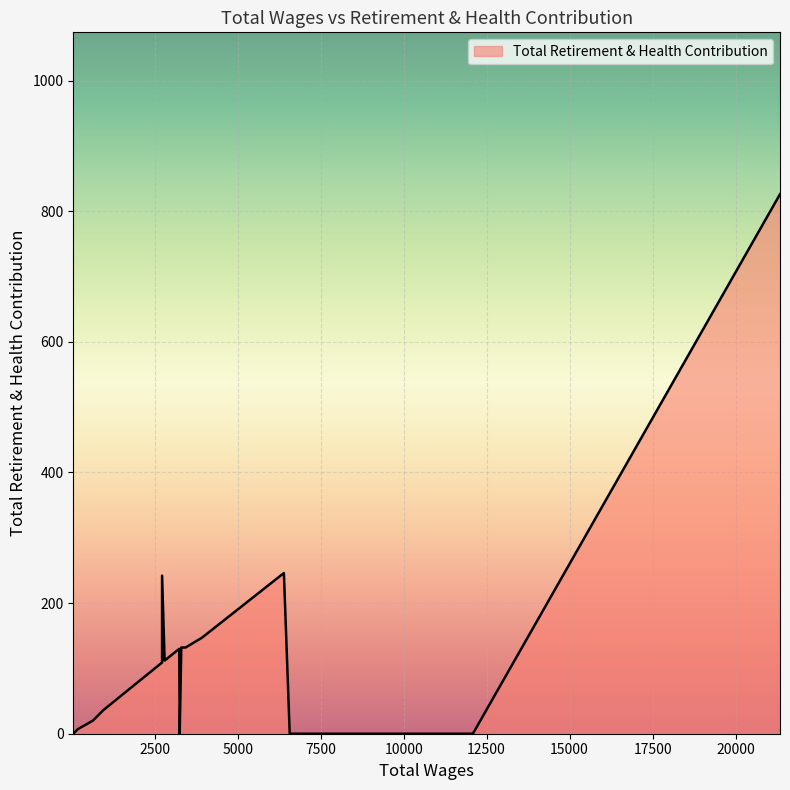

Rank the categories by value from lowest to highest.

12086.0, 6568.0, 3253.0, 47.0, 185.0, 637.0, 950.0, 2722.0, 2799.0, 3240.0, 3430.0, 3301.0, 3924.0, 2722.0, 6392.0, 21339.0